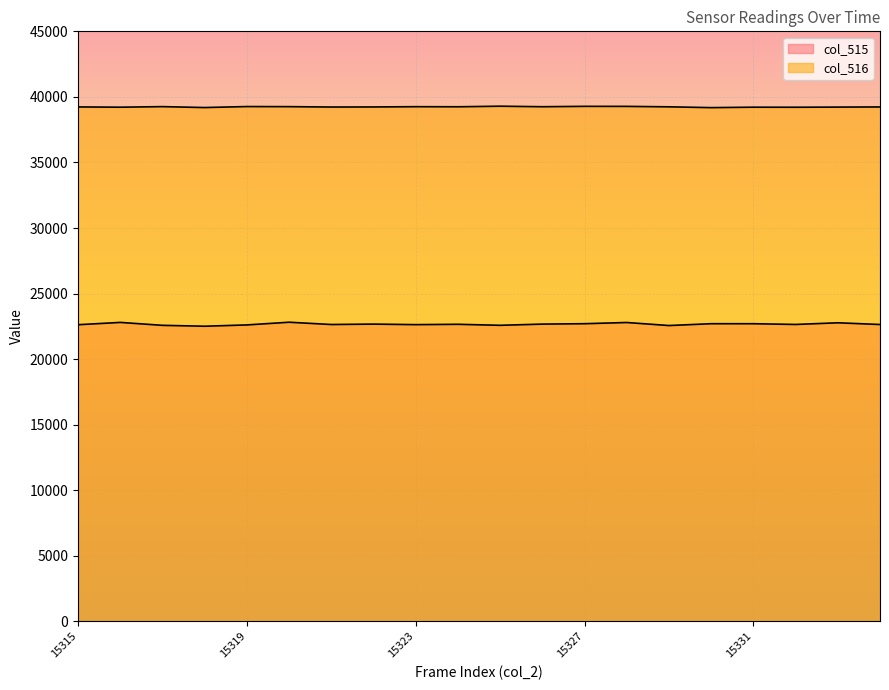

What is the sum of the col_515 values at 15320 and 15321?

45454